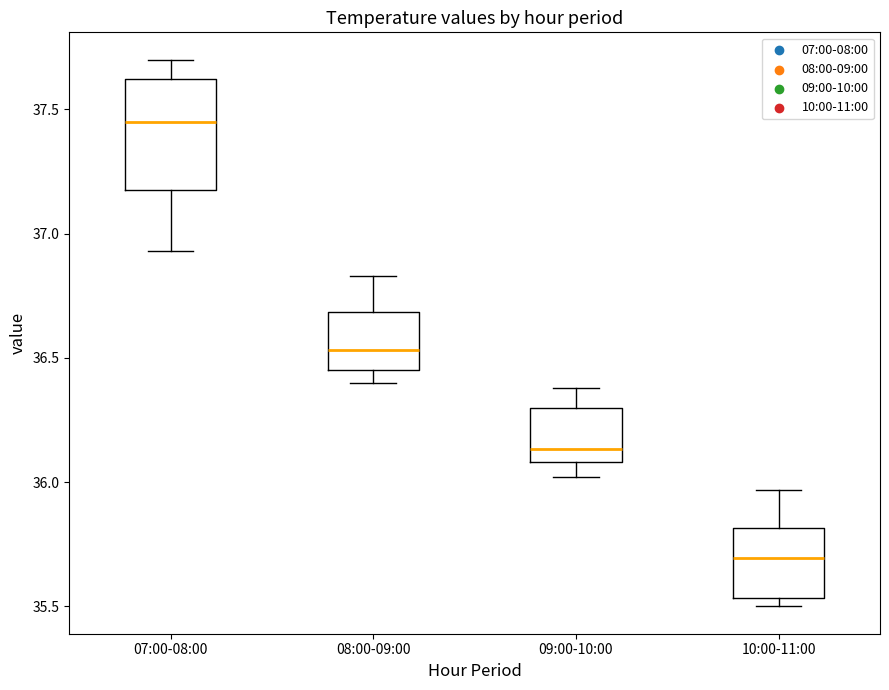

Which box has the highest median line?

07:00-08:00